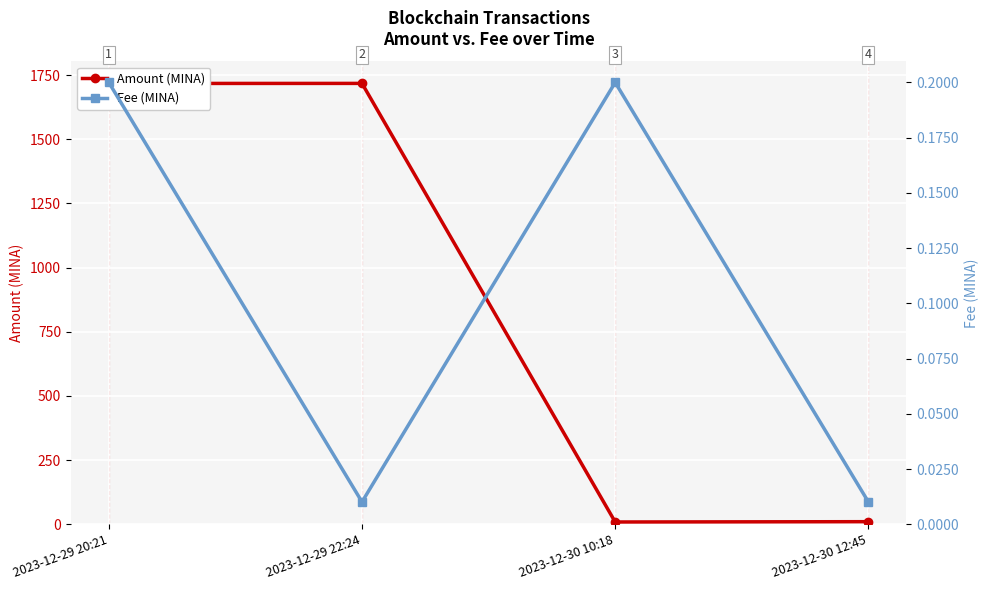

What is the sum of the Fee (MINA) values at 2023-12-29 20:21 and 2023-12-30 12:45?

0.2